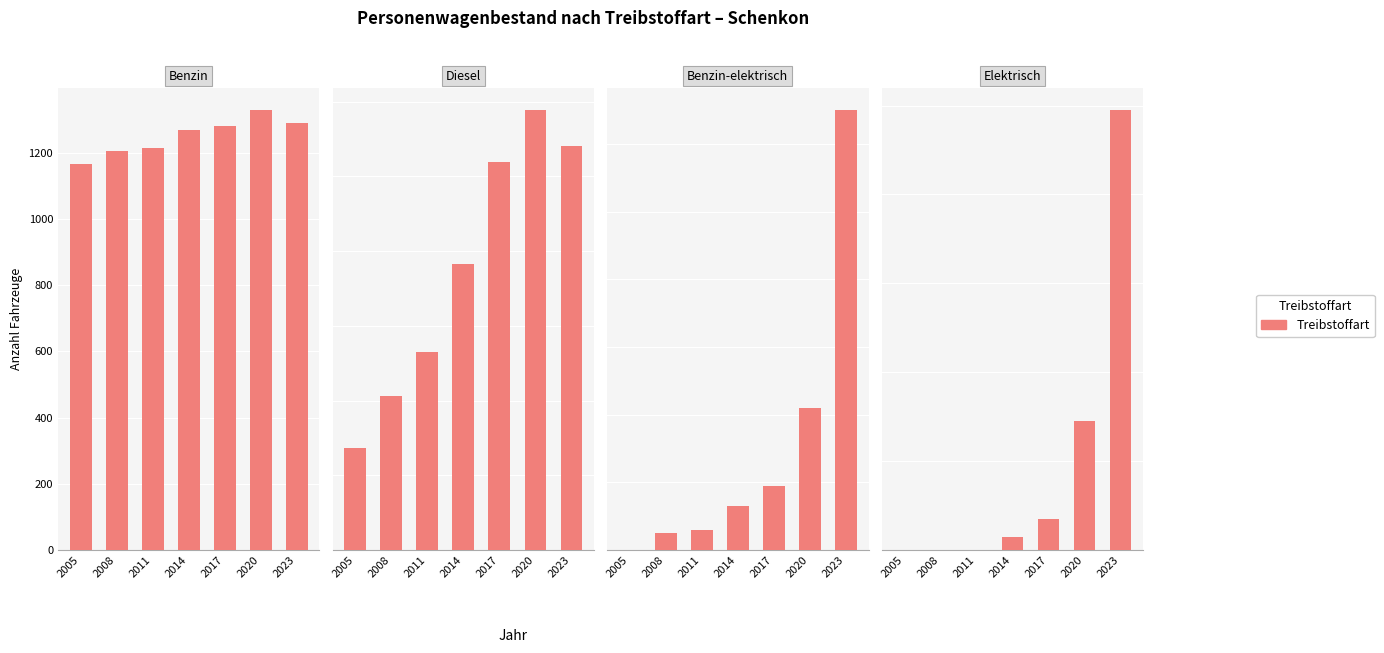

At which category is the sum across all series the highest?

2023